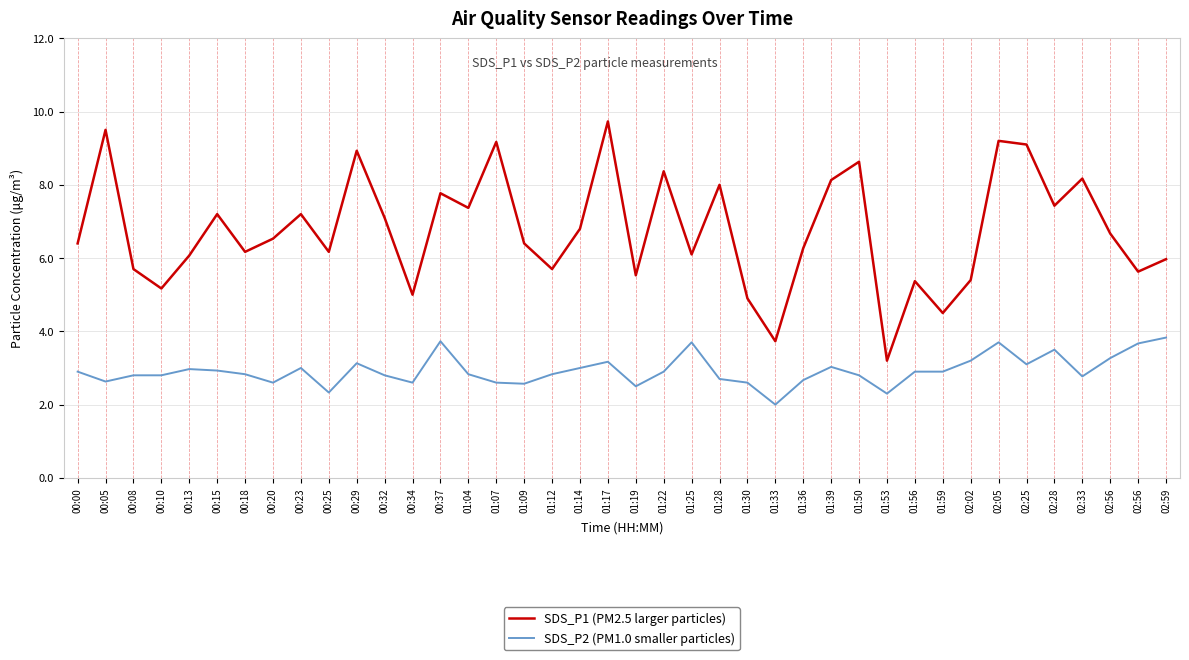

Reading right to left, list all the values displayed in this chart.

SDS_P1 (PM2.5 larger particles): 02:59=6.0	02:56=5.6	02:56=6.7	02:33=8.2	02:28=7.4	02:25=9.1	02:05=9.2	02:02=5.4	01:59=4.5	01:56=5.4	01:53=3.2	01:50=8.6	01:39=8.1	01:36=6.3	01:33=3.7	01:30=4.9	01:28=8.0	01:25=6.1	01:22=8.4	01:19=5.5	01:17=9.7	01:14=6.8	01:12=5.7	01:09=6.4	01:07=9.2	01:04=7.4	00:37=7.8	00:34=5.0	00:32=7.1	00:29=8.9	00:25=6.2	00:23=7.2	00:20=6.5	00:18=6.2	00:15=7.2	00:13=6.1	00:10=5.2	00:08=5.7	00:05=9.5	00:00=6.4
SDS_P2 (PM1.0 smaller particles): 02:59=3.8	02:56=3.7	02:56=3.3	02:33=2.8	02:28=3.5	02:25=3.1	02:05=3.7	02:02=3.2	01:59=2.9	01:56=2.9	01:53=2.3	01:50=2.8	01:39=3.0	01:36=2.7	01:33=2.0	01:30=2.6	01:28=2.7	01:25=3.7	01:22=2.9	01:19=2.5	01:17=3.2	01:14=3.0	01:12=2.8	01:09=2.6	01:07=2.6	01:04=2.8	00:37=3.7	00:34=2.6	00:32=2.8	00:29=3.1	00:25=2.3	00:23=3.0	00:20=2.6	00:18=2.8	00:15=2.9	00:13=3.0	00:10=2.8	00:08=2.8	00:05=2.6	00:00=2.9